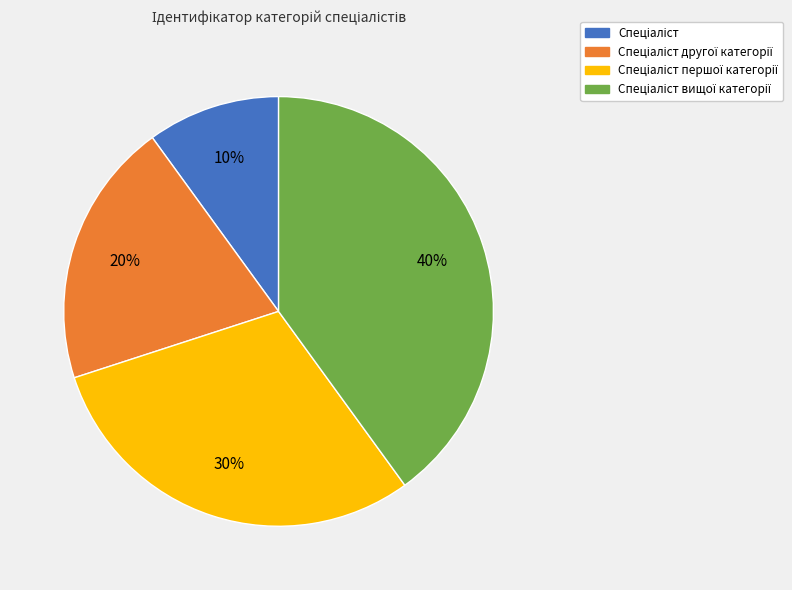

To the nearest percent, what is the average slice percentage?

25%